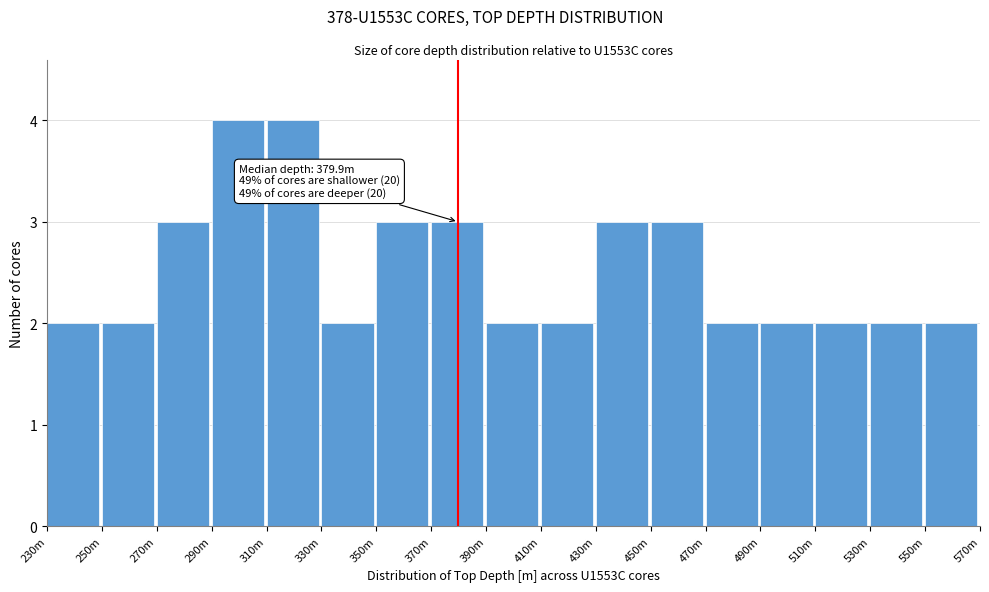

Reading left to right, transcribe all the data shown in this chart.

2	2	3	4	4	2	3	3	2	2	3	3	2	2	2	2	2